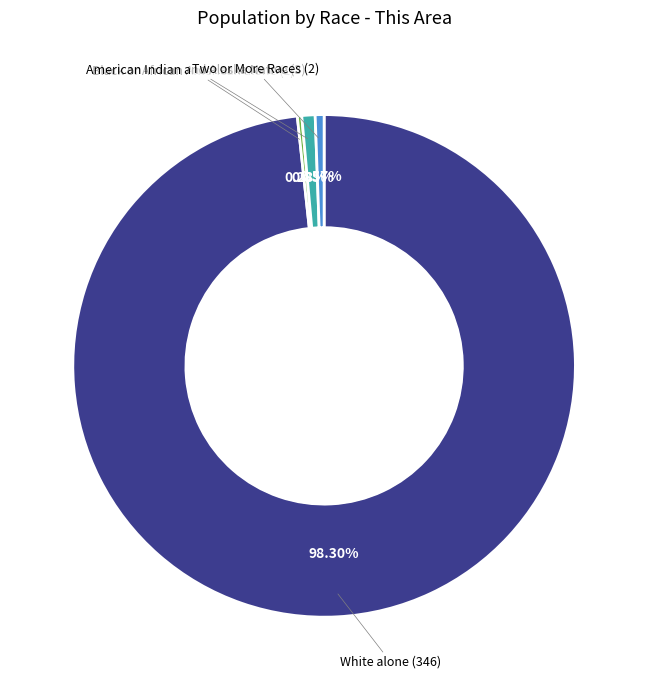

Is there a majority slice in this chart?

Yes